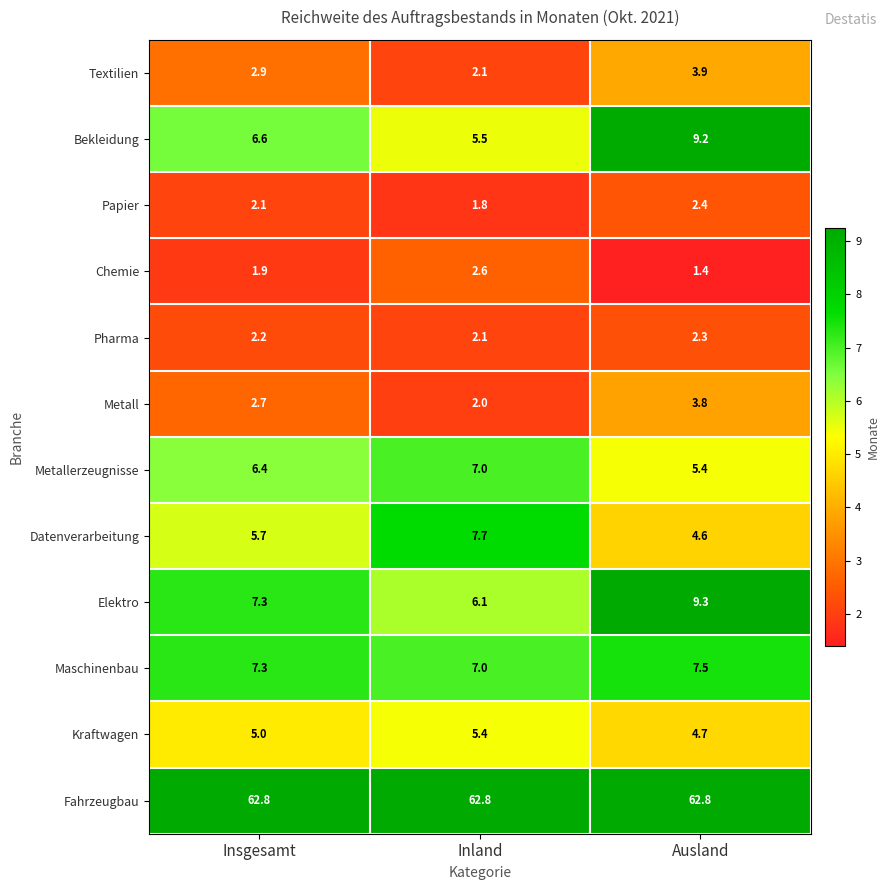

The Maschinenbau series shows 3.5 at Inland. True or false?

False